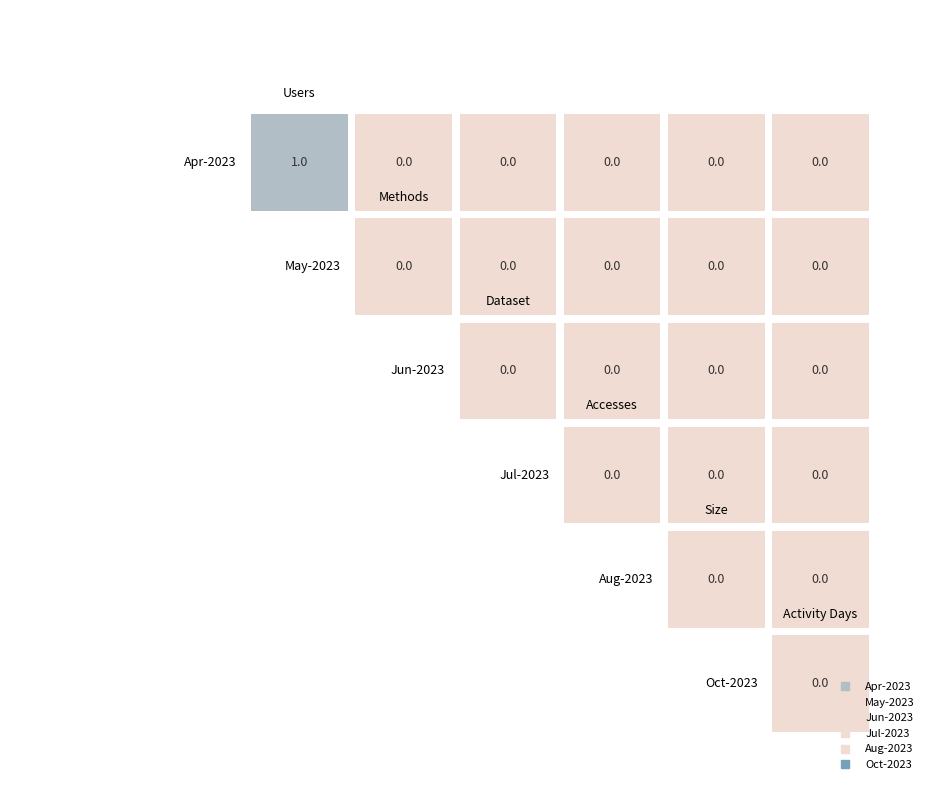

How many distinct data groups are displayed?

6